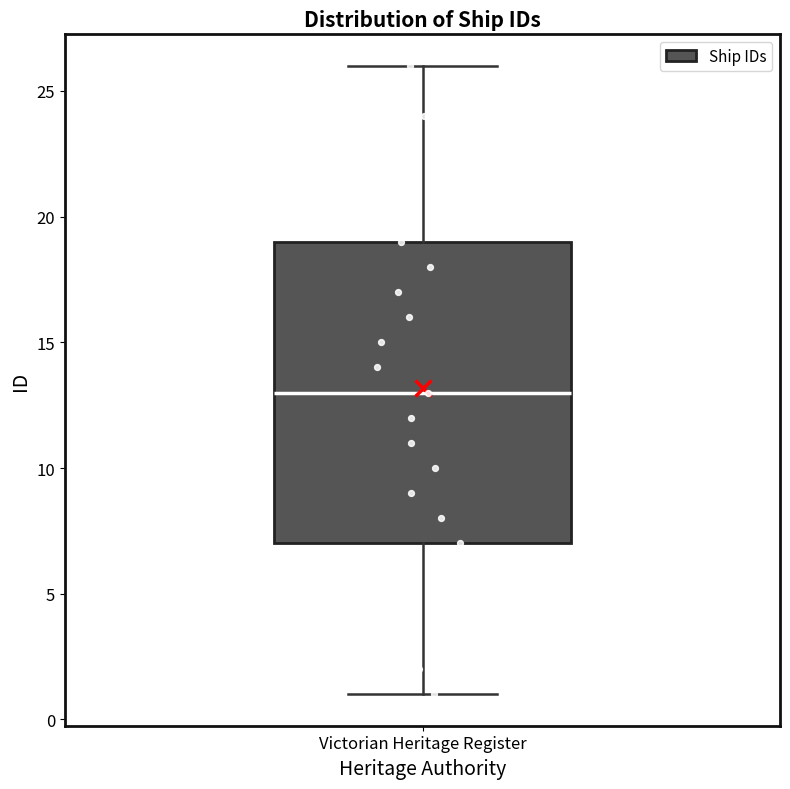

Read this box plot against the y-axis: the position of the median line, the range covered by the box, and the ends of both whiskers. The values are not printed on the chart, so give them approximately, as read against the axis.

median 13, box 7 to 19, whiskers 1 to 26